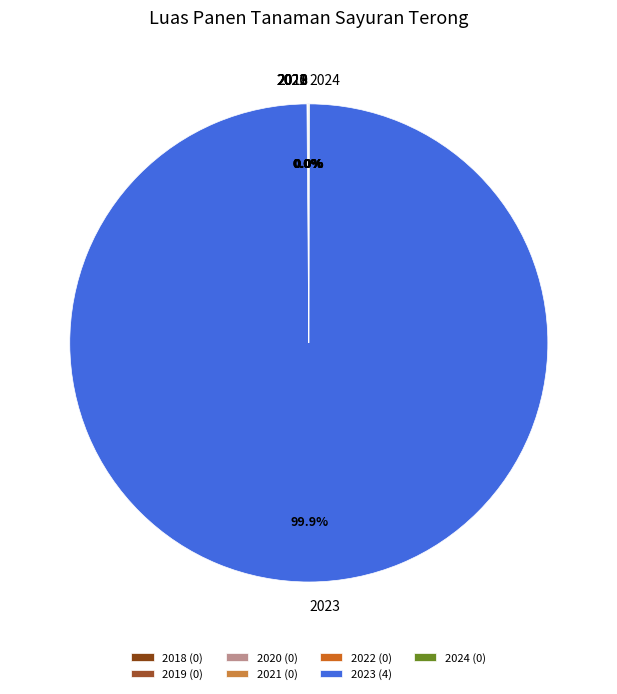

What is the smallest slice in the pie chart?

2018